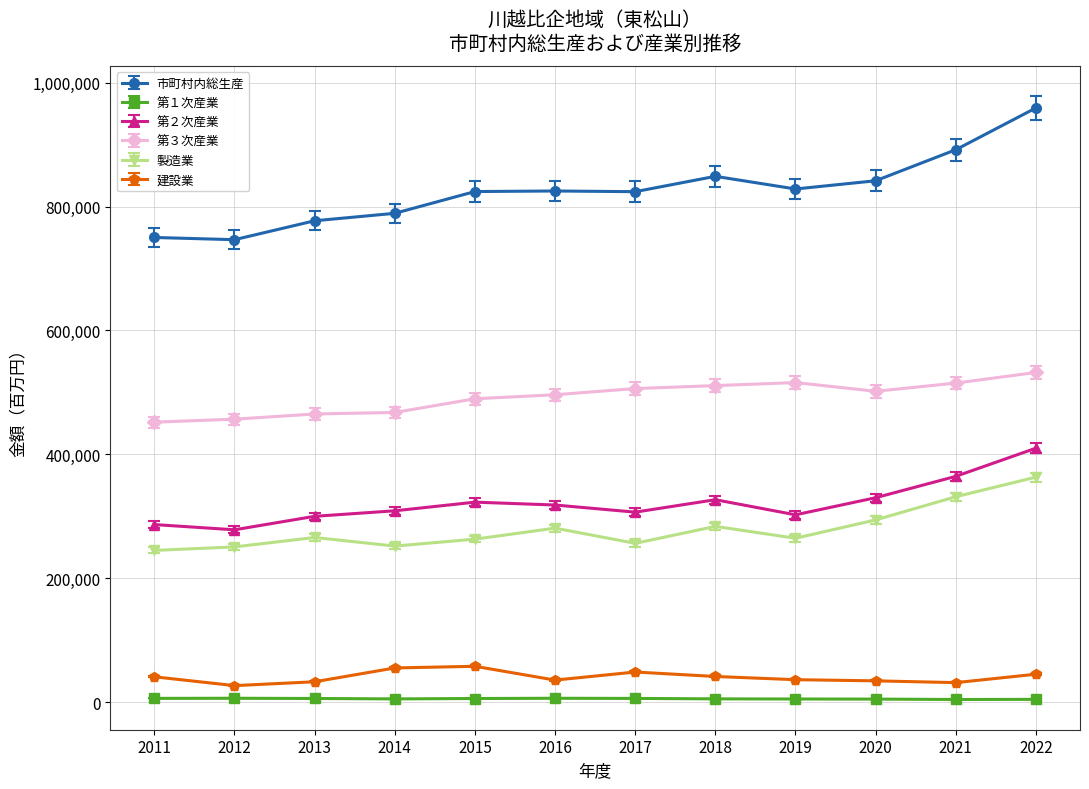

True or false: 市町村内総生産 and 第３次産業 cross at least once.

False